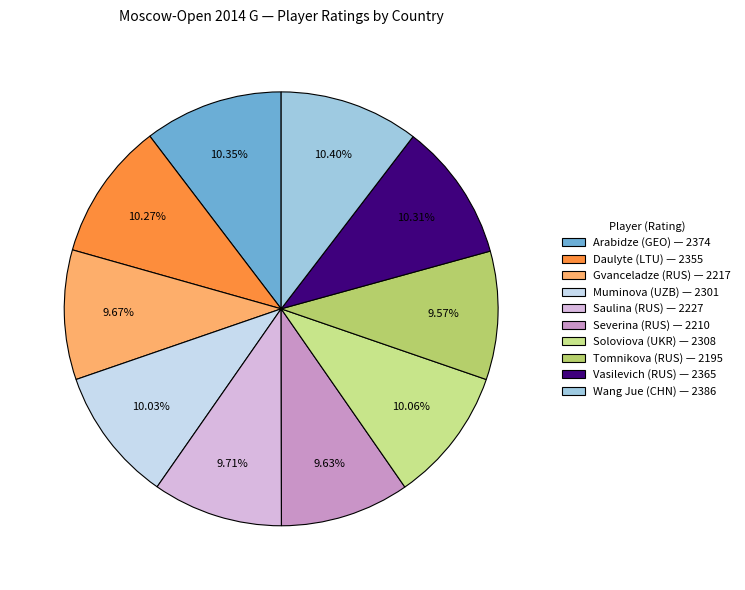

Is there a majority slice in this chart?

No